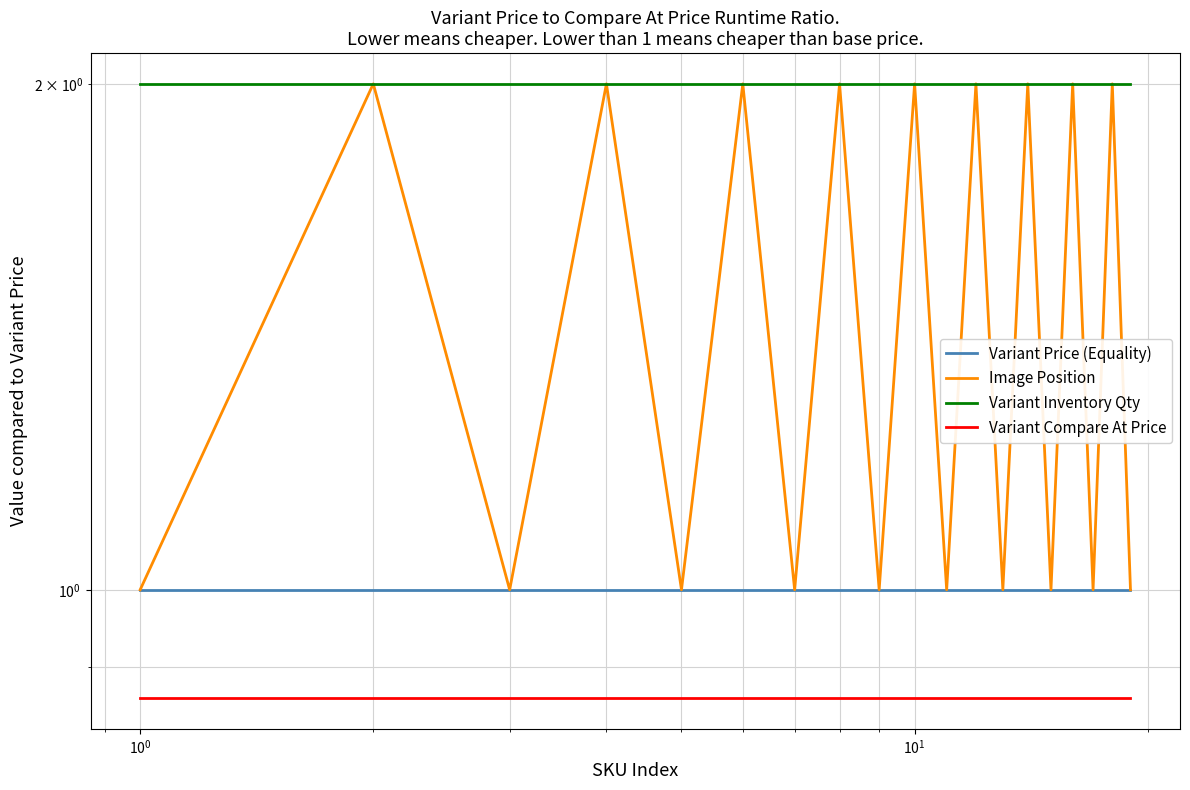

True or false: Variant Price (Equality) has a value of 0.2 at 18.

False